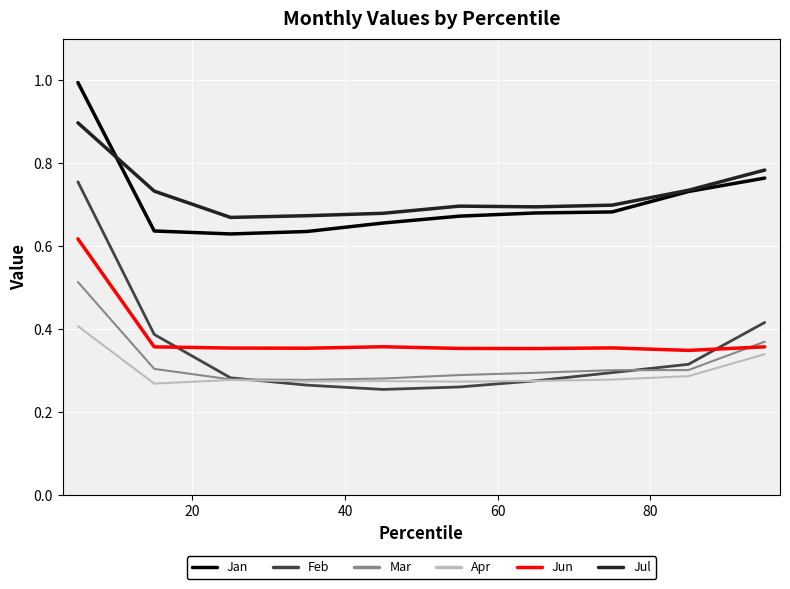

Rank the series by their maximum value, from lowest to highest.

Apr, Mar, Jun, Feb, Jul, Jan